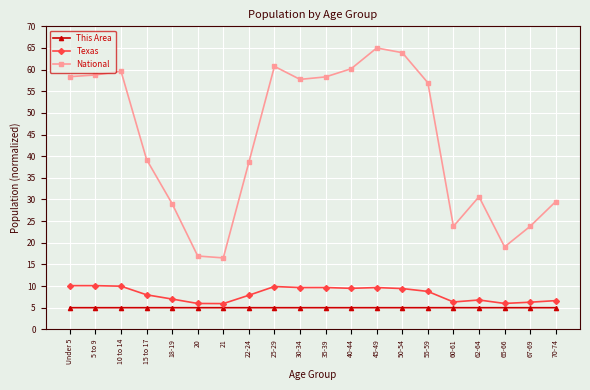

How many values in the National series exceed 56?

10